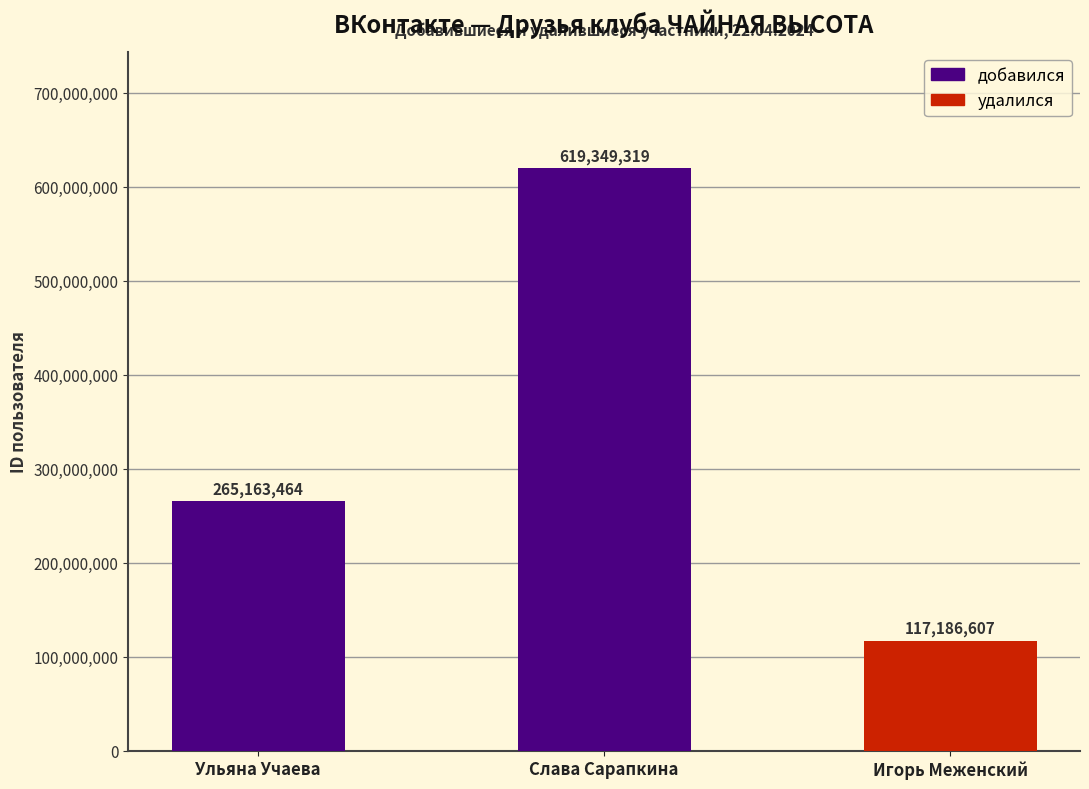

What is the approximate value at Слава Сарапкина, to the nearest 50?

619349300